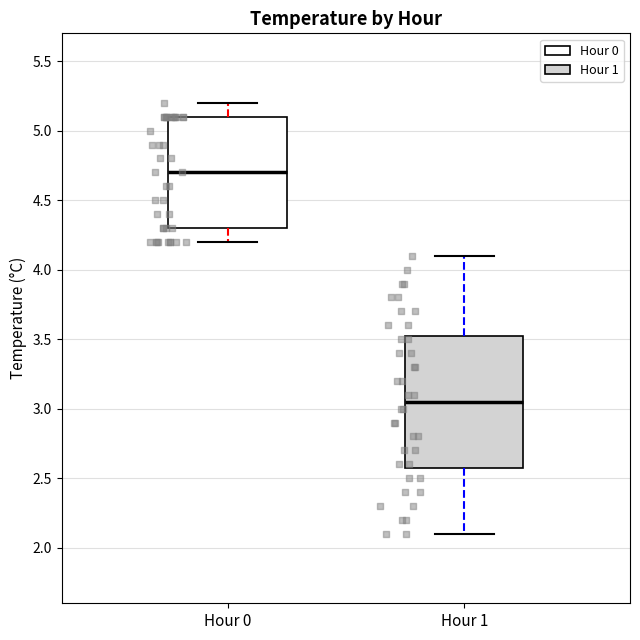

Reading left to right, read every box against the y-axis: the position of its median line, the range the box covers, and the ends of its whiskers. The values are not printed on the chart, so give them approximately, as read against the axis.

Hour 0: median 4.70, box 4.30 to 5.10, whiskers 4.20 to 5.20
Hour 1: median 3.05, box 2.60 to 3.55, whiskers 2.10 to 4.10